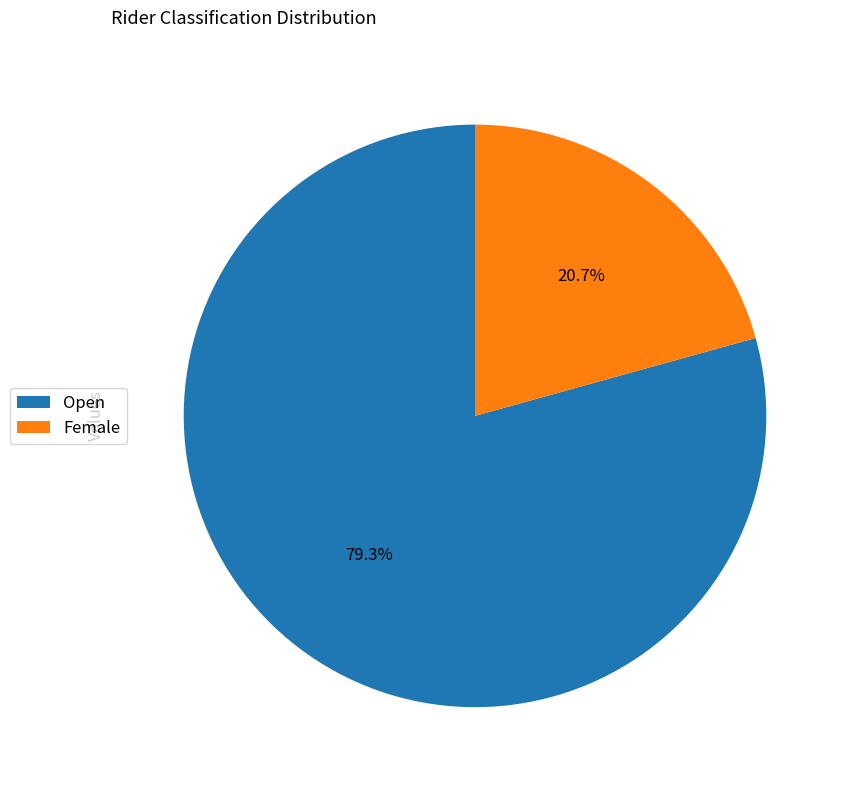

Is there a majority slice in this chart?

Yes